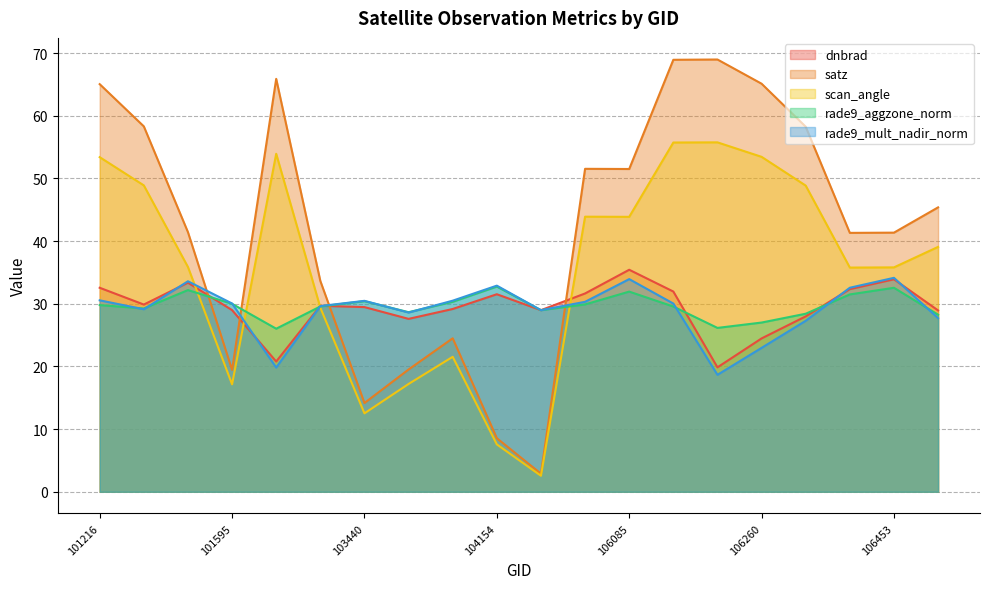

How many interior local valleys does the satz series have?

5